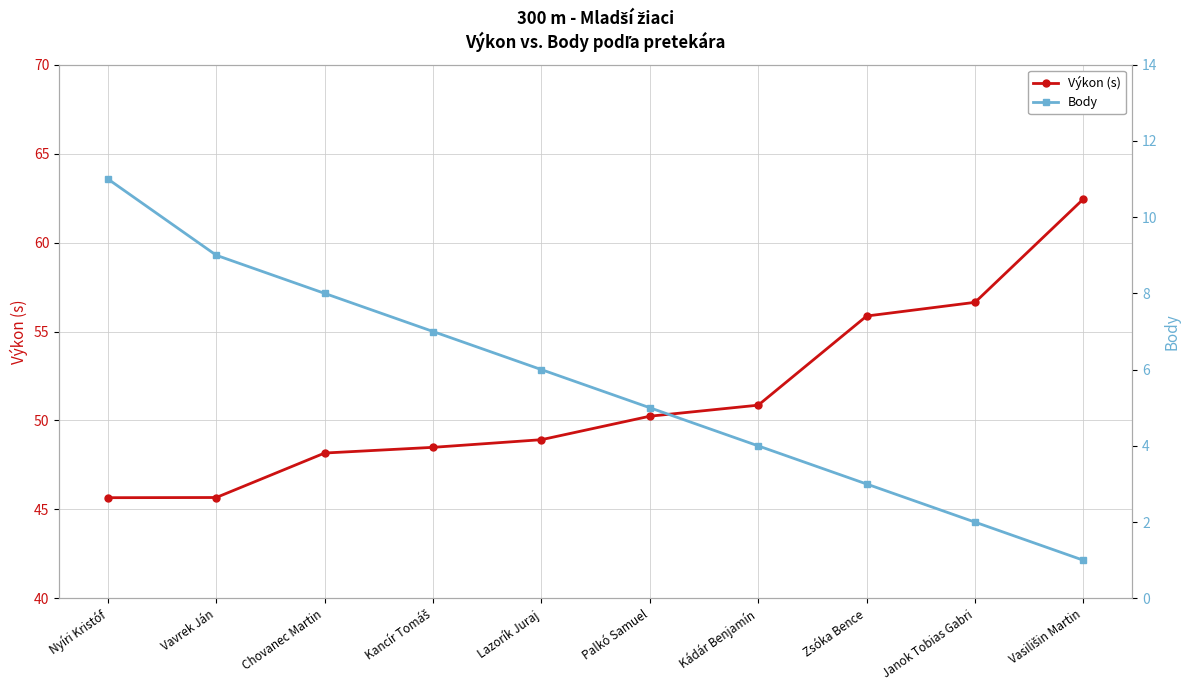

Rank the series by their maximum value, from lowest to highest.

Body, Výkon (s)